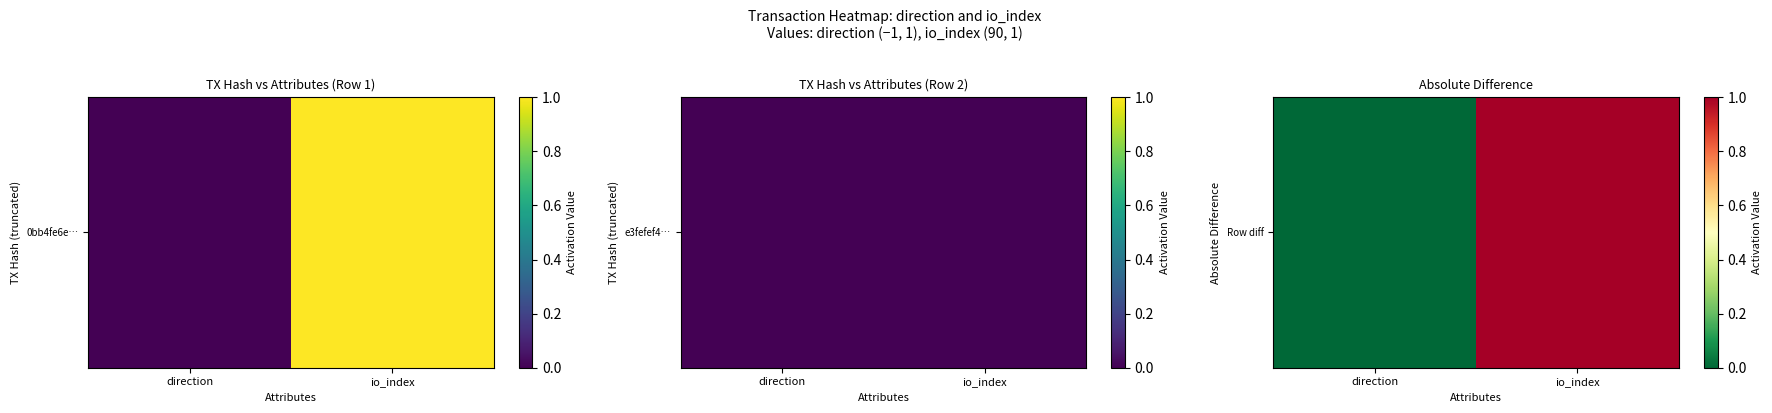

What is the difference between the values at io_index and direction?

1